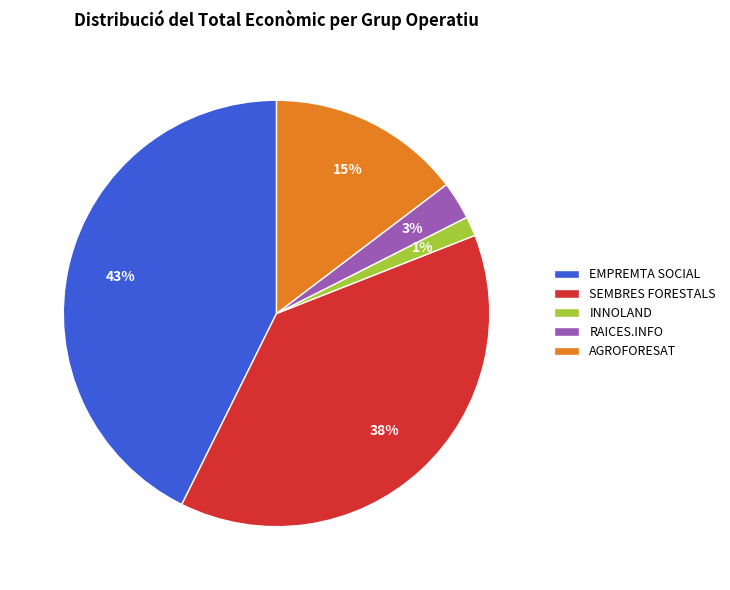

What percentage is the RAICES.INFO slice, to the nearest percent?

3%